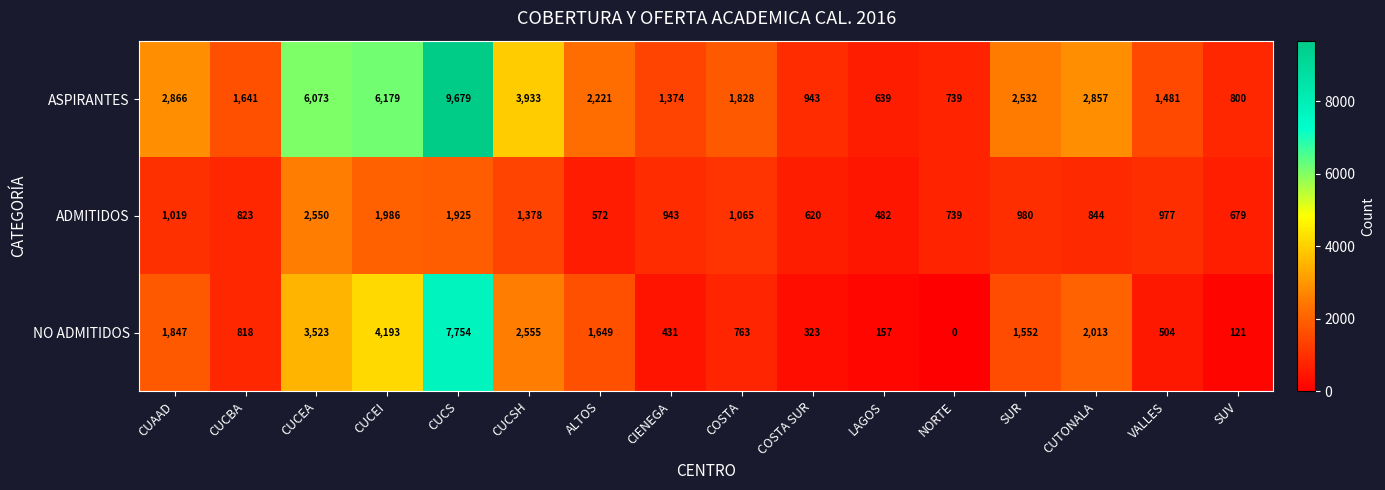

The value of ADMITIDOS at CUCEI is 1117. True or false?

False